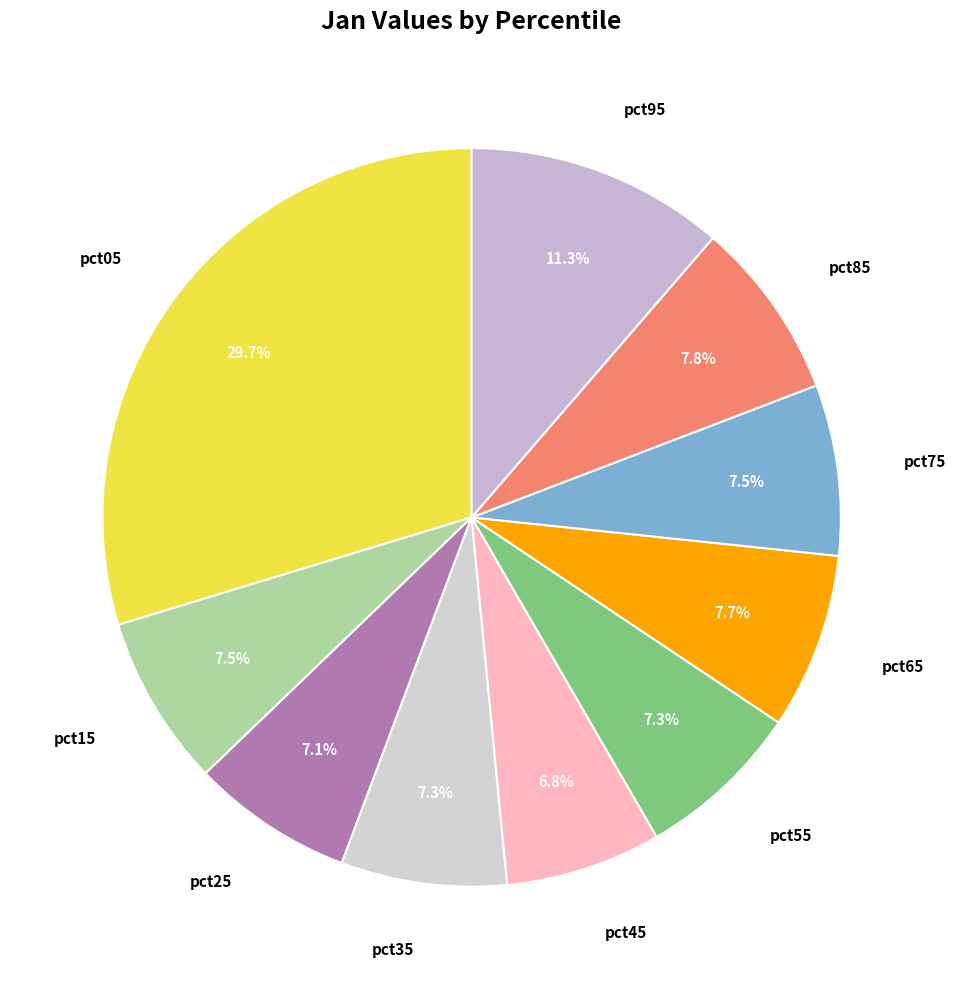

What is the largest slice in the pie chart?

pct05